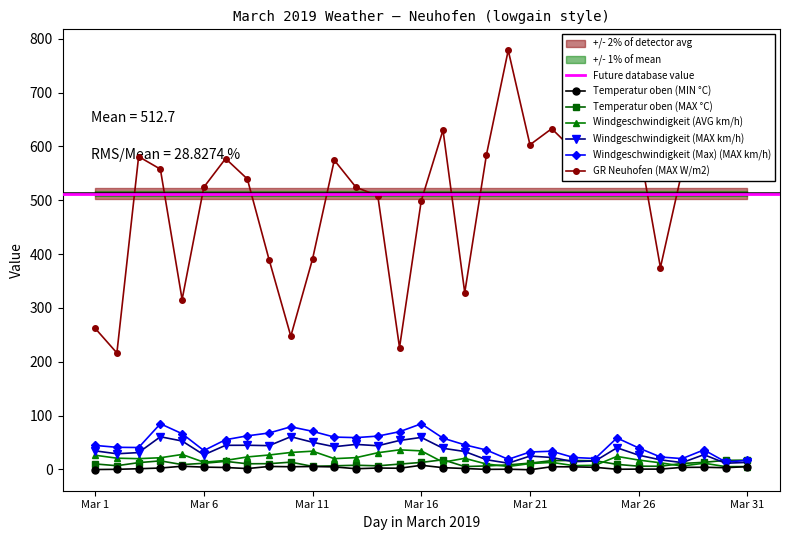

At which label is Windgeschwindigkeit (AVG km/h) closest to 20?

Mar 3